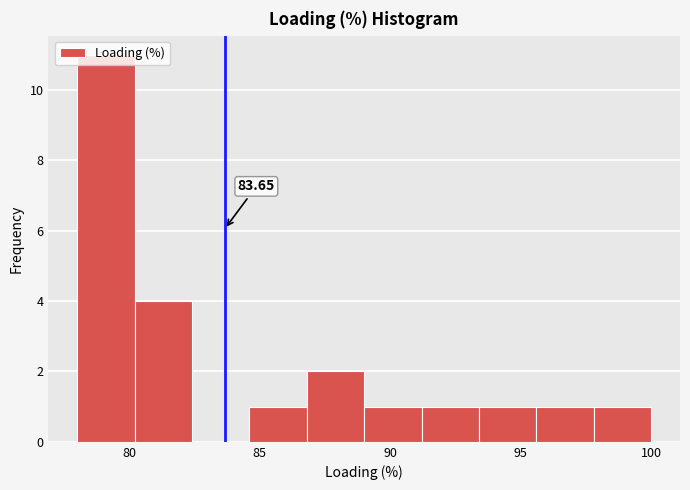

Over which range of the x-axis is the bar tallest?

78.0 to 80.2